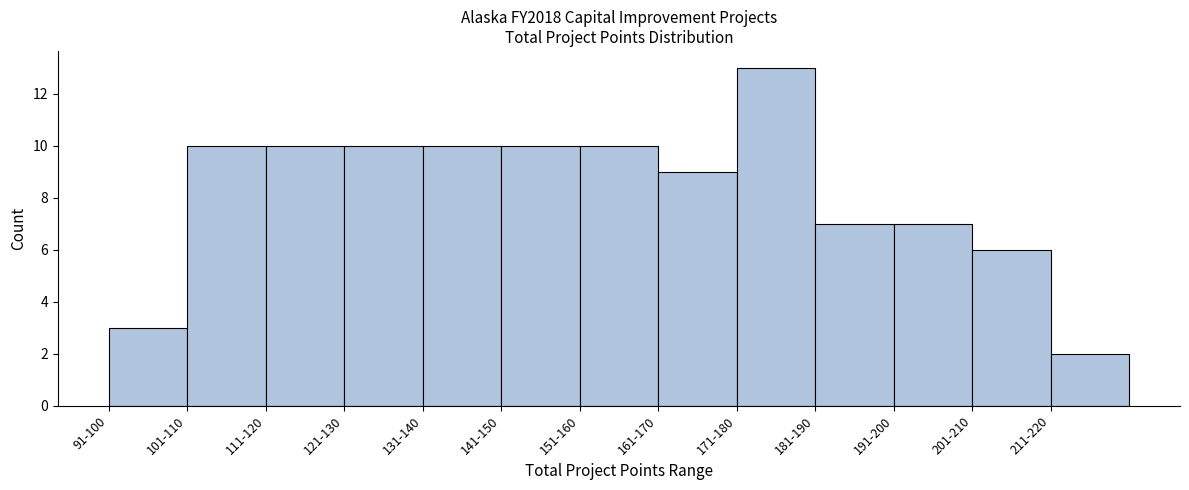

Reading left to right, what are all the values shown in this chart?

3	10	10	10	10	10	10	9	13	7	7	6	2